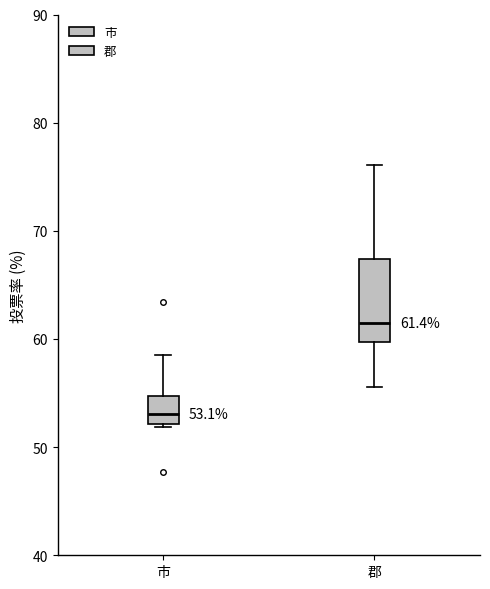

Which box is the tallest, from its lower edge to its upper edge?

郡